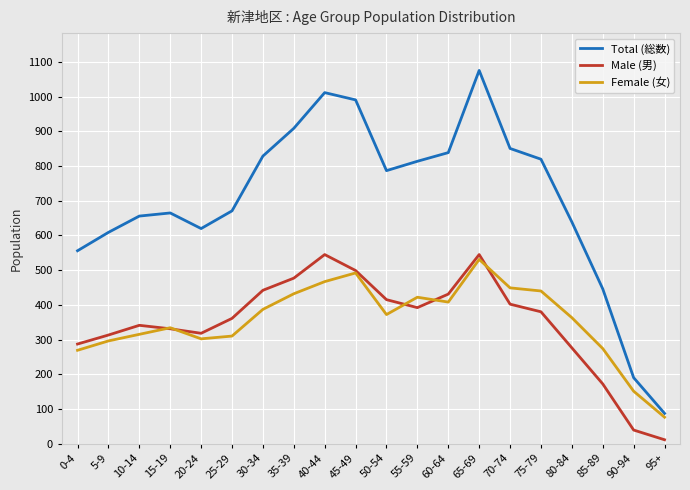

At how many categories does at least one series exceed 953?

3